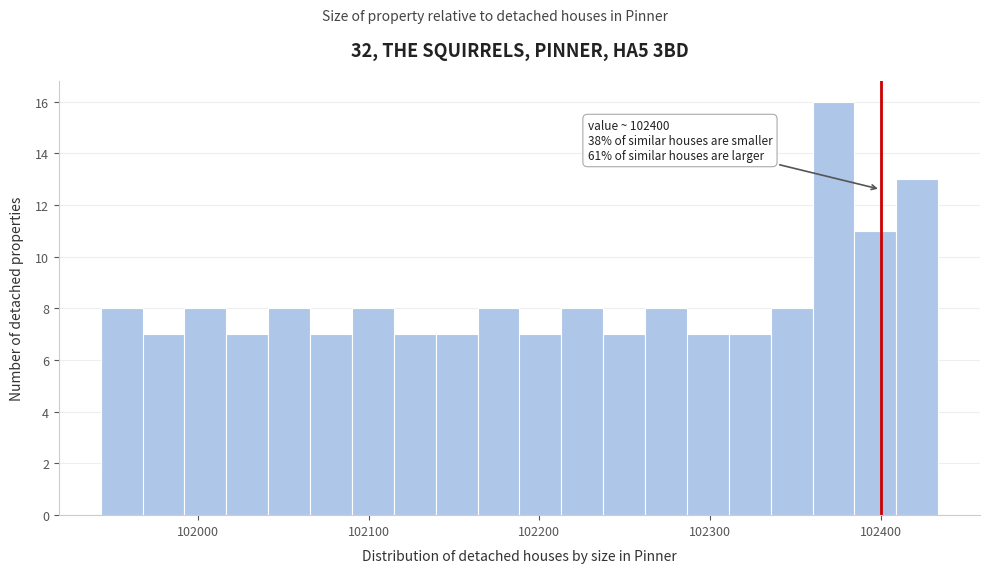

Read against the x-axis, roughly where is the centre of the tallest bar?

102370